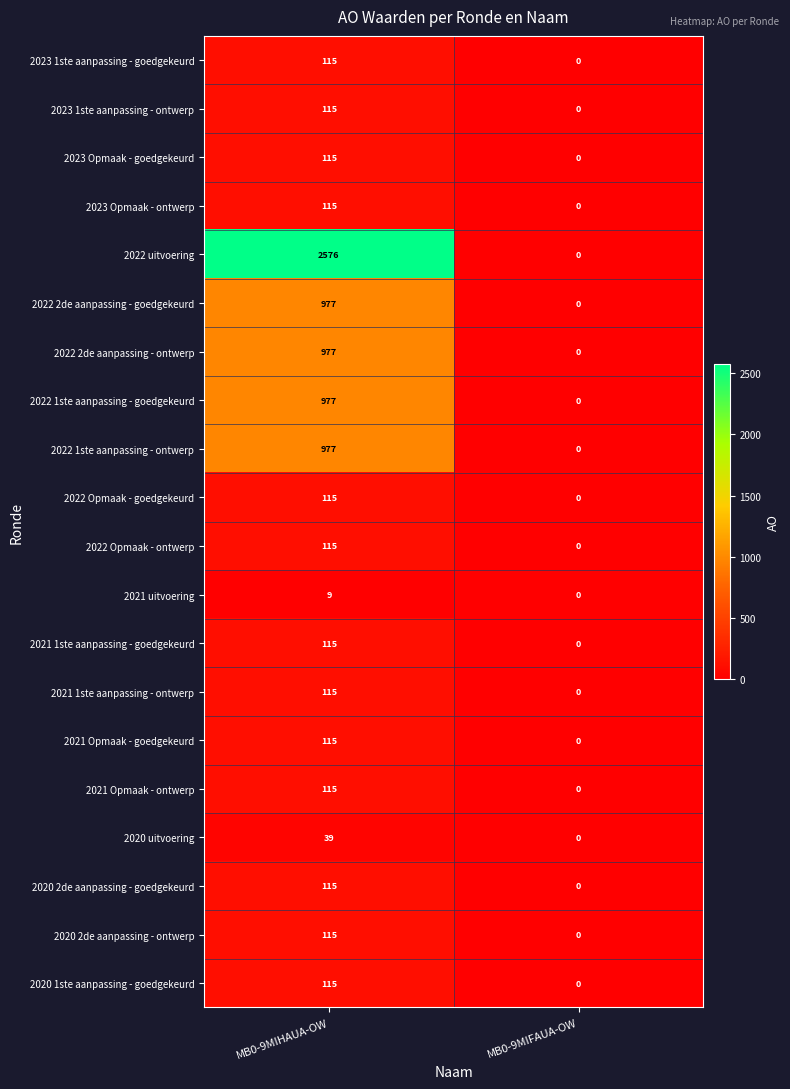

What is the greatest value displayed?

2576